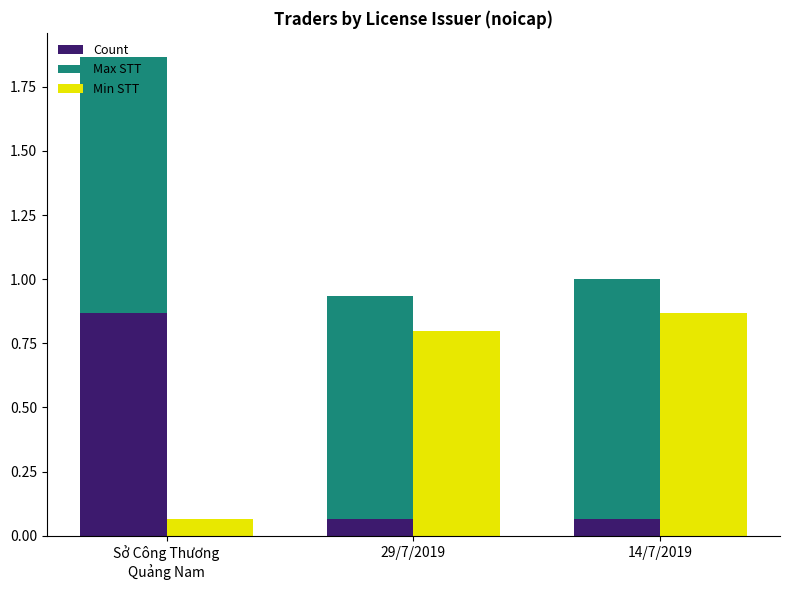

Rank the series by their average value, from highest to lowest.

Max STT, Min STT, Count